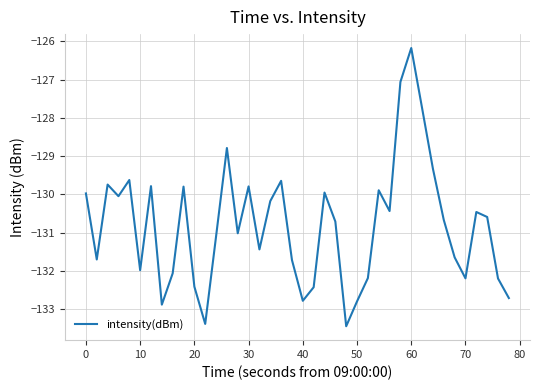

What is the greatest value displayed?

-126.2